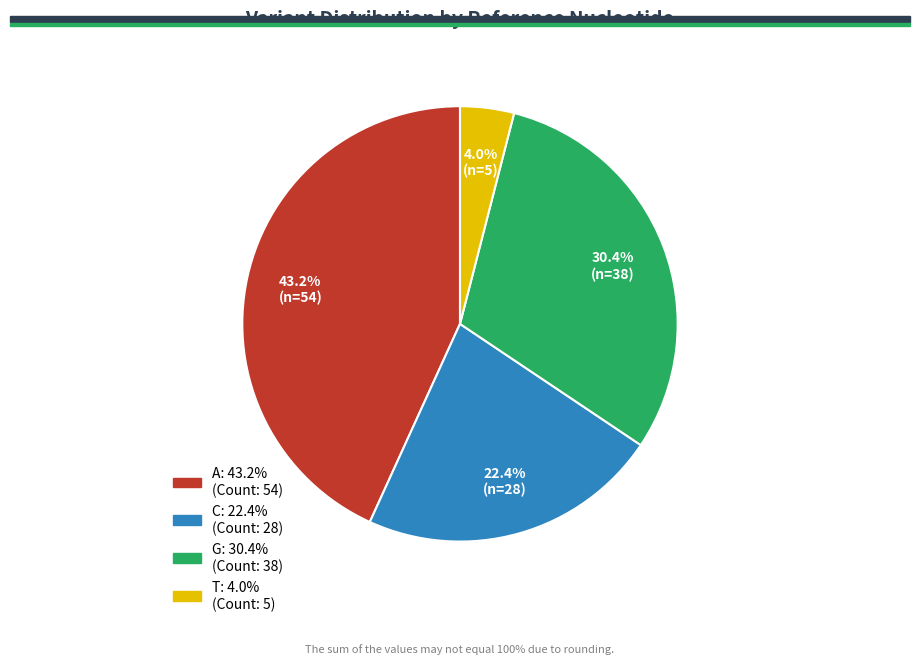

Approximately how many times larger is the value at C compared to A?

0.5